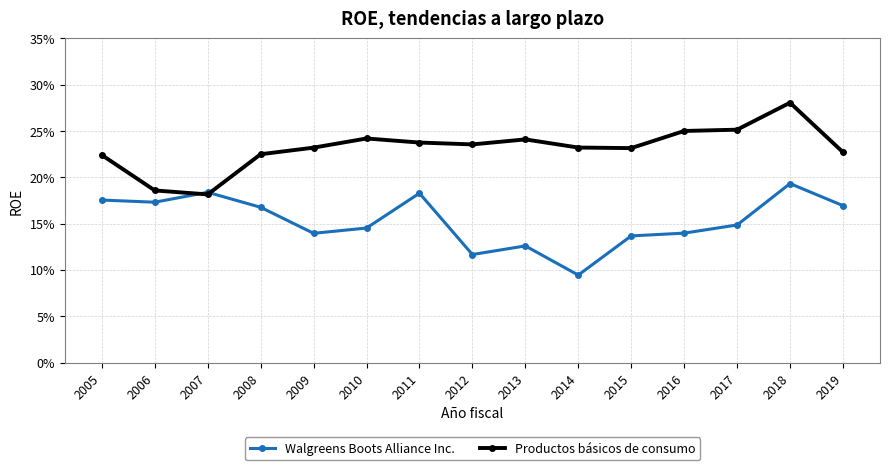

Is it true that Walgreens Boots Alliance Inc. equals 0.3 at 2005?

False